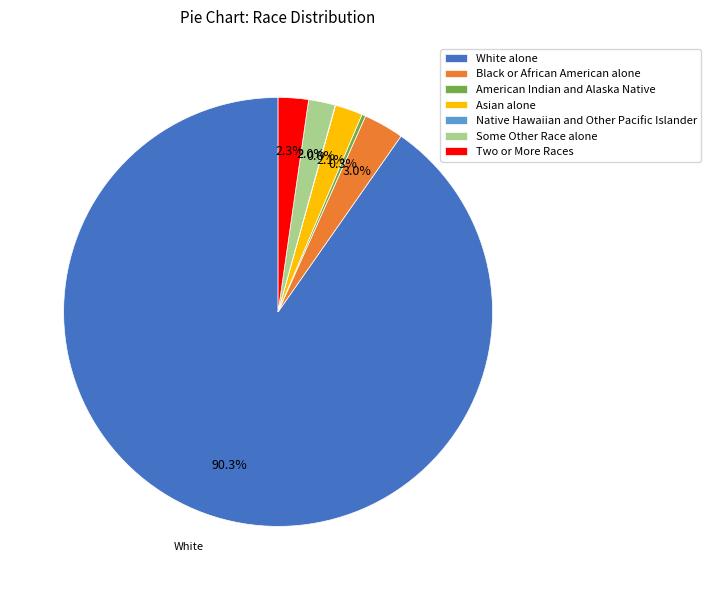

What is the majority slice?

White alone